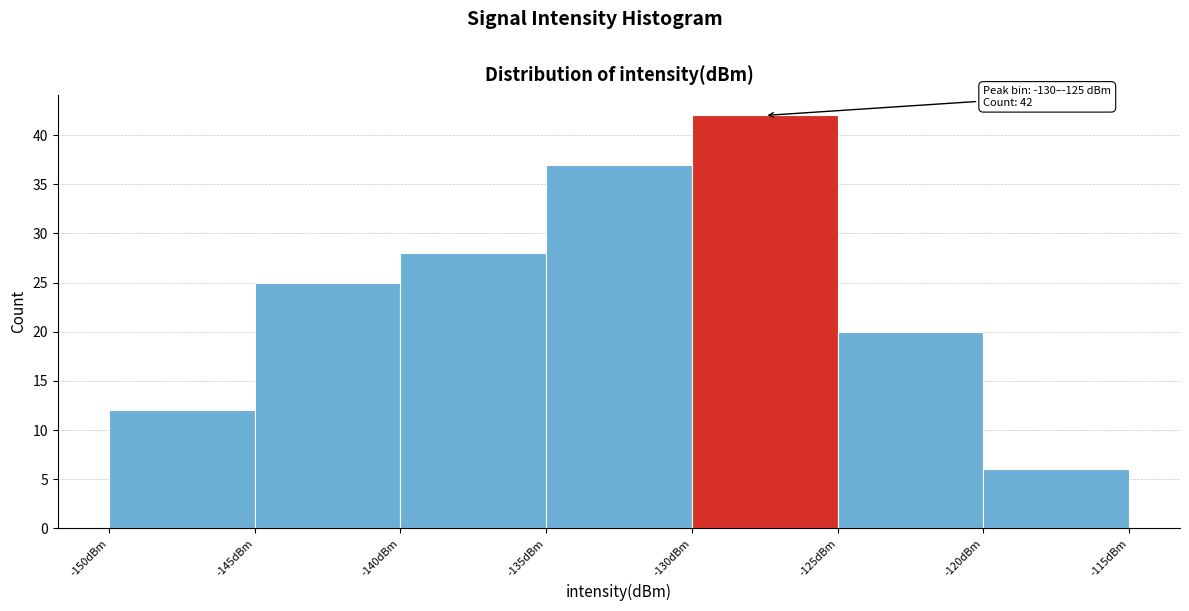

Over which range of the x-axis is the bar tallest?

-130 to -125